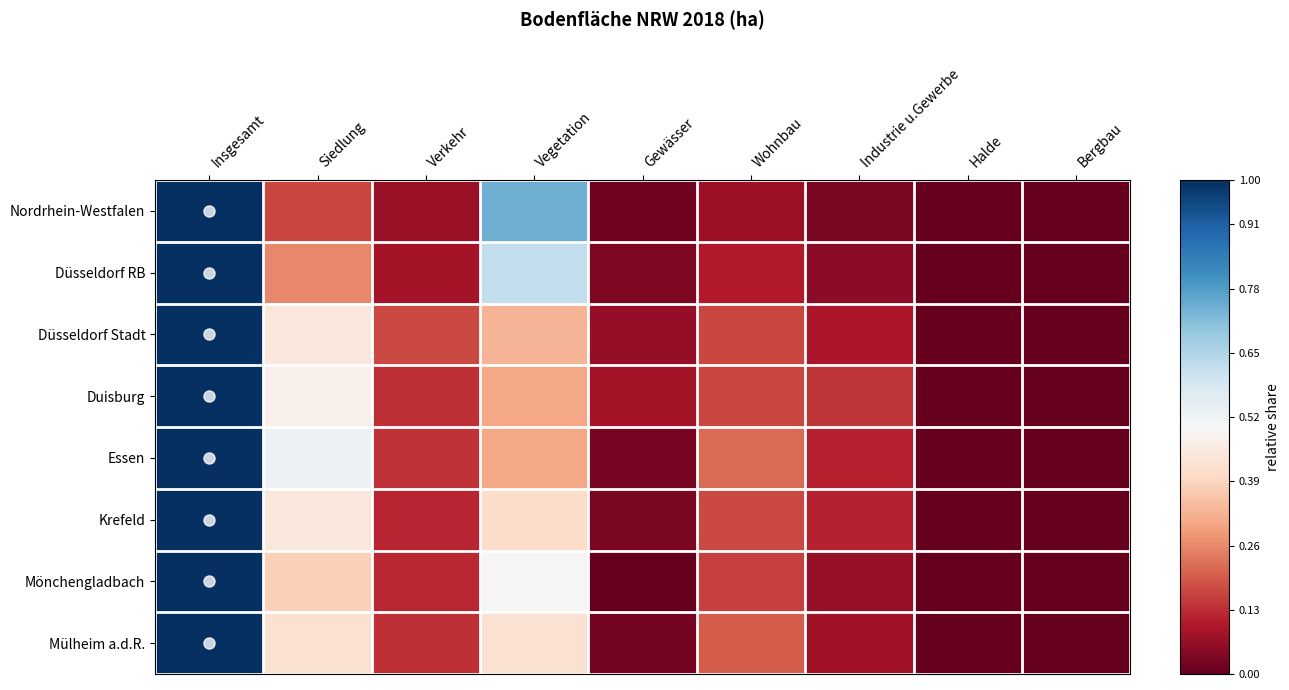

Which label corresponds to the largest value in the chart?

Insgesamt